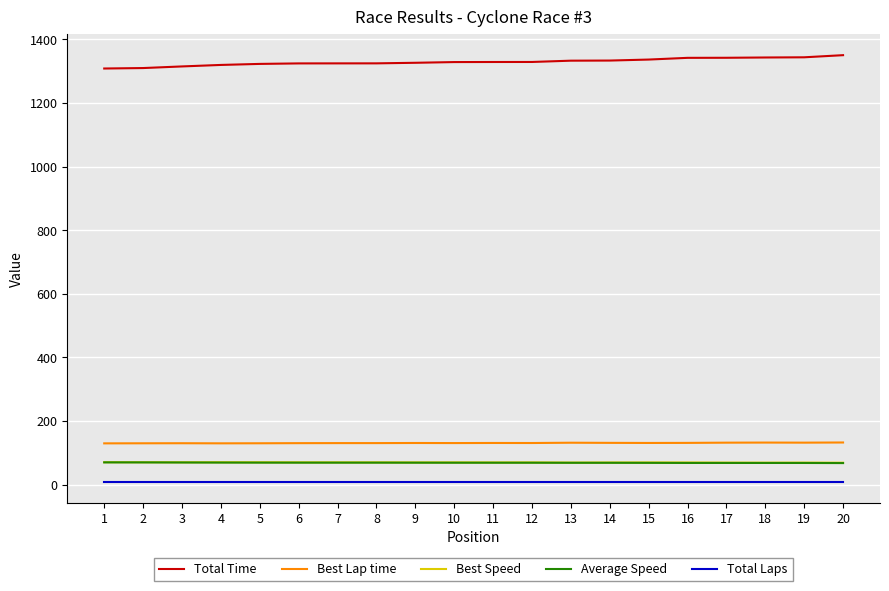

True or false: Average Speed and Best Speed cross at least once.

False